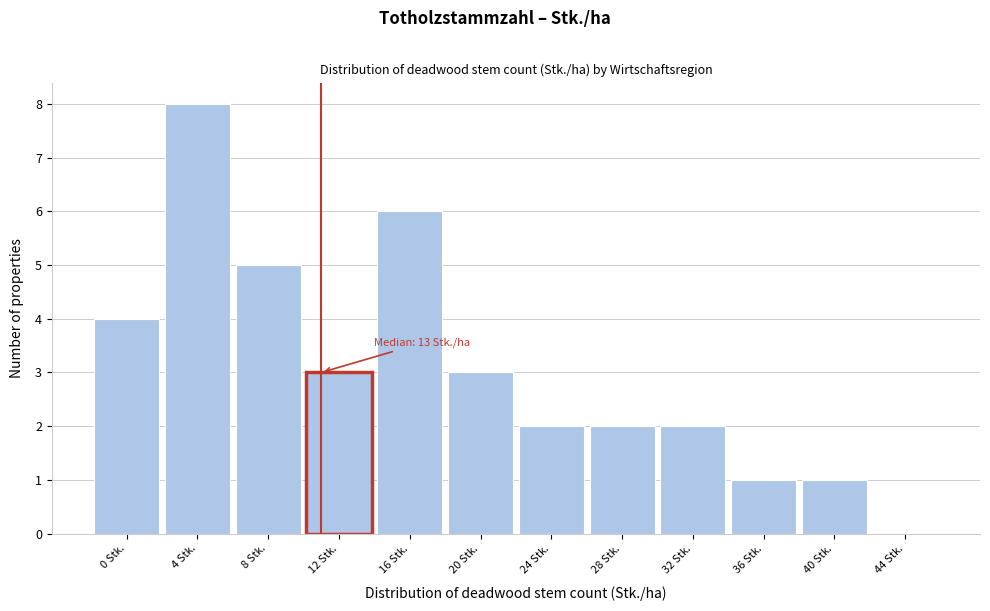

Reading left to right, what are all the values shown in this chart?

0 Stk.=4	4 Stk.=8	8 Stk.=5	12 Stk.=3	16 Stk.=6	20 Stk.=3	24 Stk.=2	28 Stk.=2	32 Stk.=2	36 Stk.=1	40 Stk.=1	44 Stk.=0